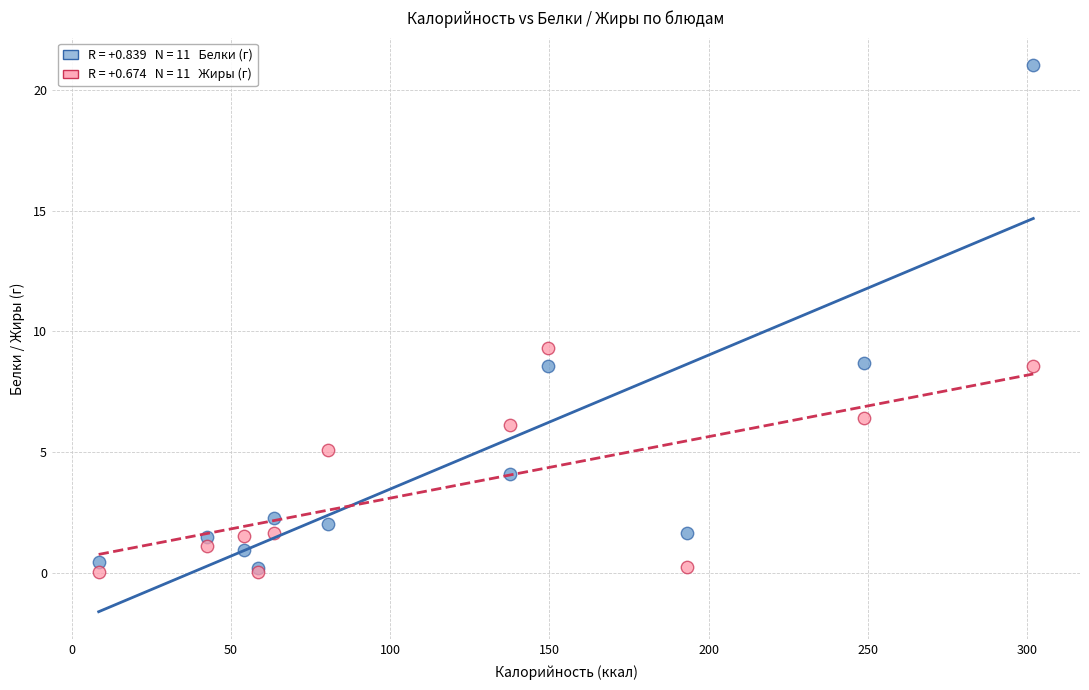

Across all series, what Y value is closest to 10?

9.3